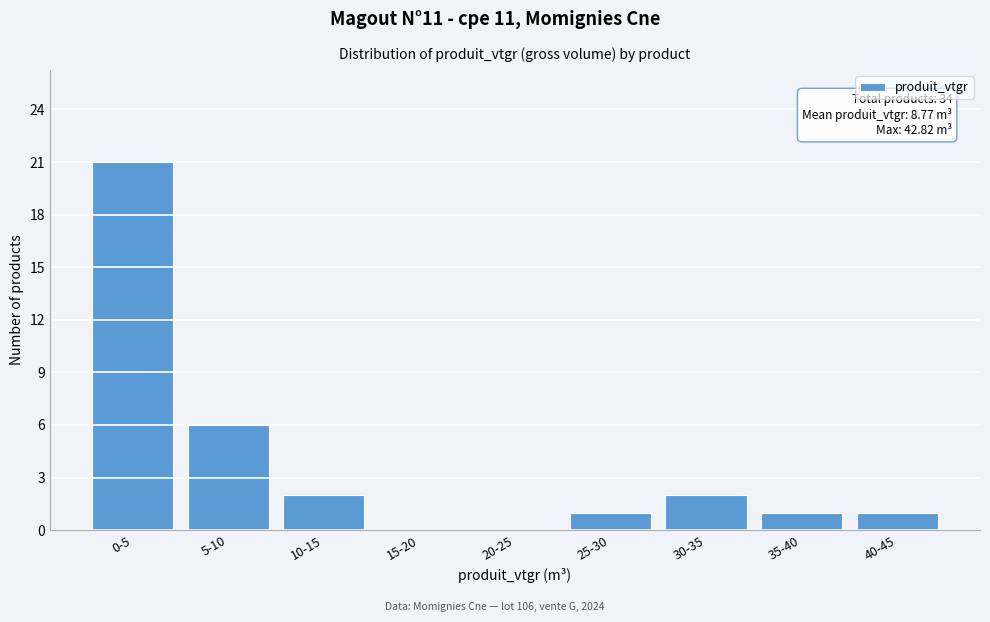

Reading left to right, extract all data points from this chart.

0-5=21	5-10=6	10-15=2	15-20=0	20-25=0	25-30=1	30-35=2	35-40=1	40-45=1